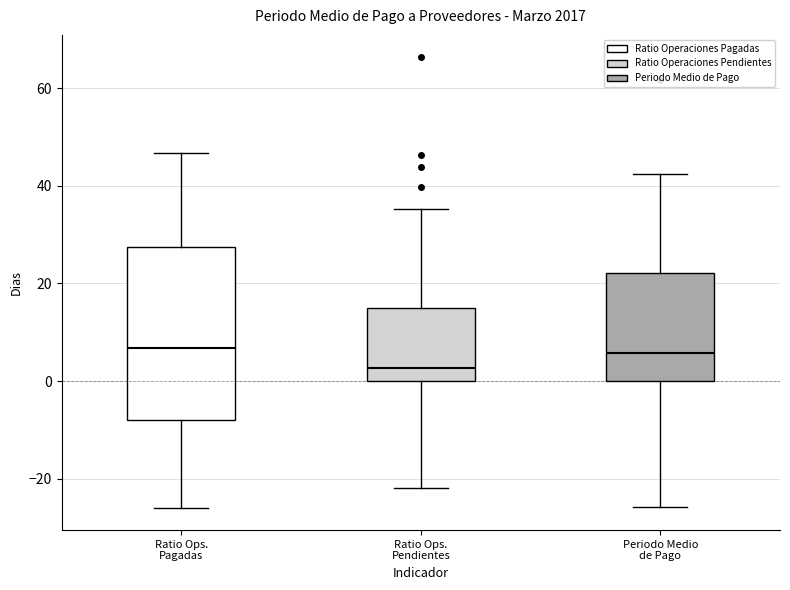

Reading left to right, read every box against the y-axis: the position of its median line, the range the box covers, and the ends of its whiskers. The values are not printed on the chart, so give them approximately, as read against the axis.

Ratio Ops. Pagadas: median 6, box -8 to 28, whiskers -26 to 46
Ratio Ops. Pendientes: median 2, box 0 to 16, whiskers -22 to 36
Periodo Medio de Pago: median 6, box 0 to 22, whiskers -26 to 42